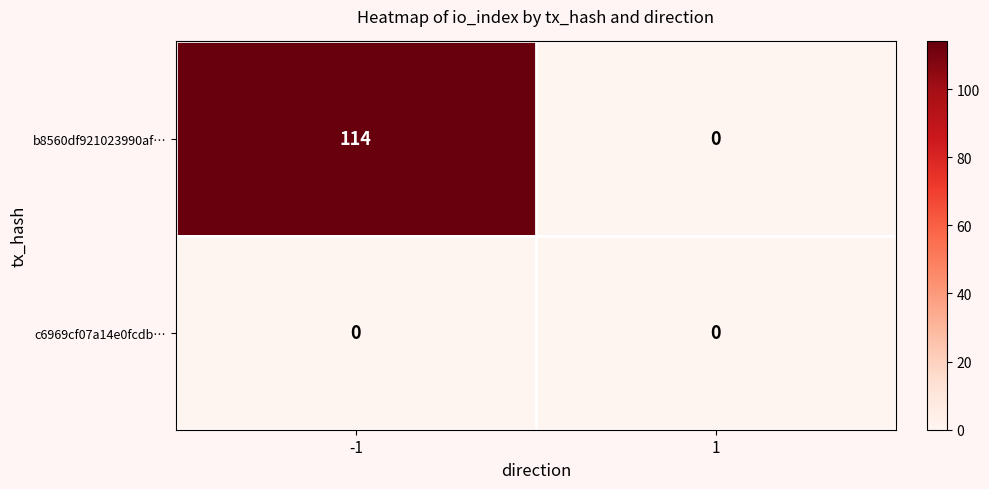

Count the number of categories in the chart.

2